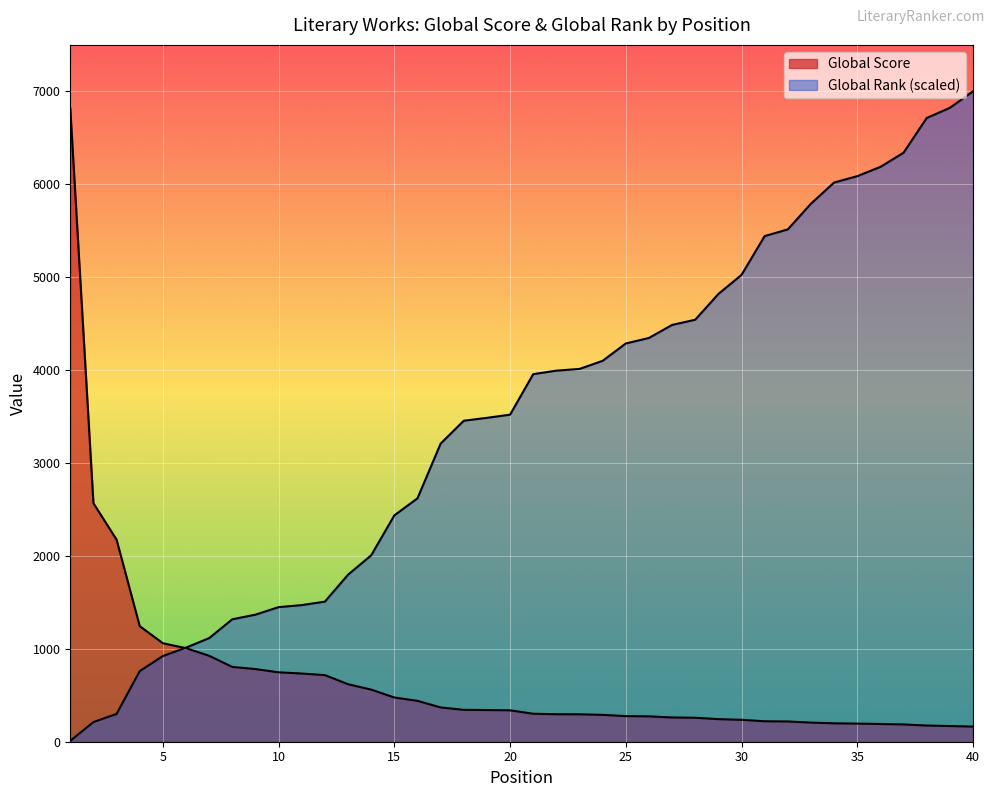

How many lines are shown in the chart?

2